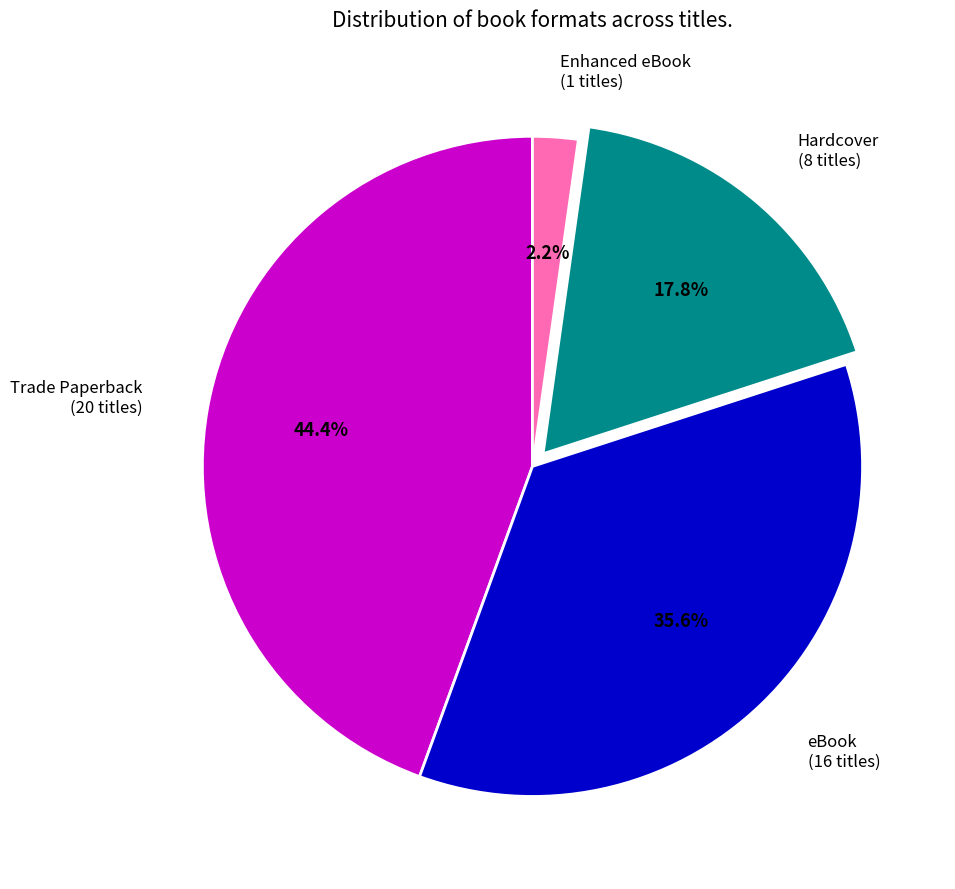

Which category has the smallest portion of the pie?

Enhanced eBook